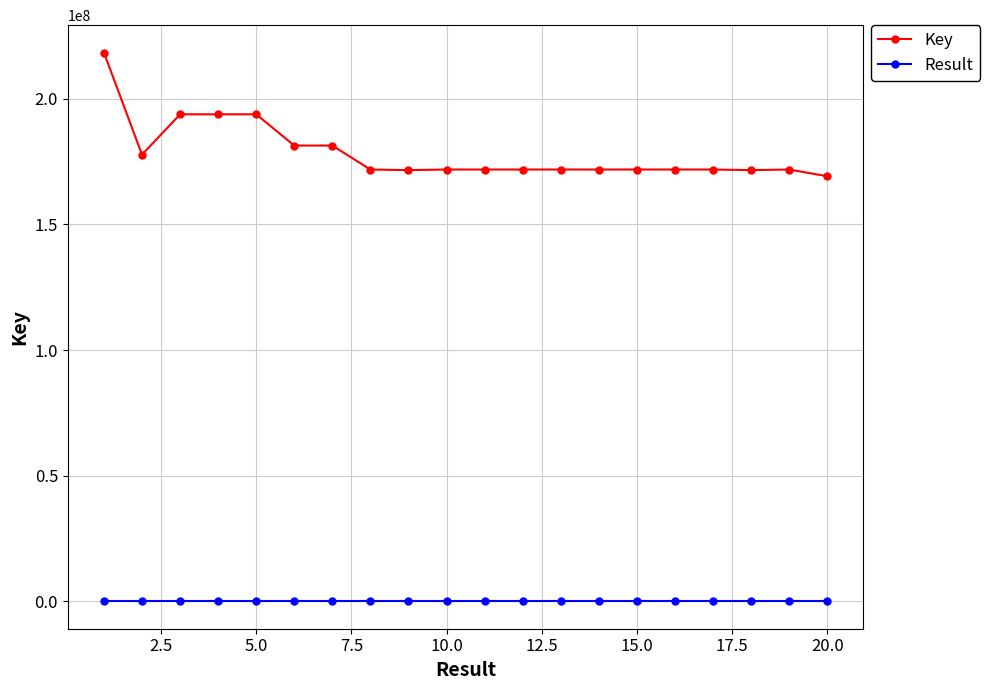

True or false: Key and Result cross at least once.

False